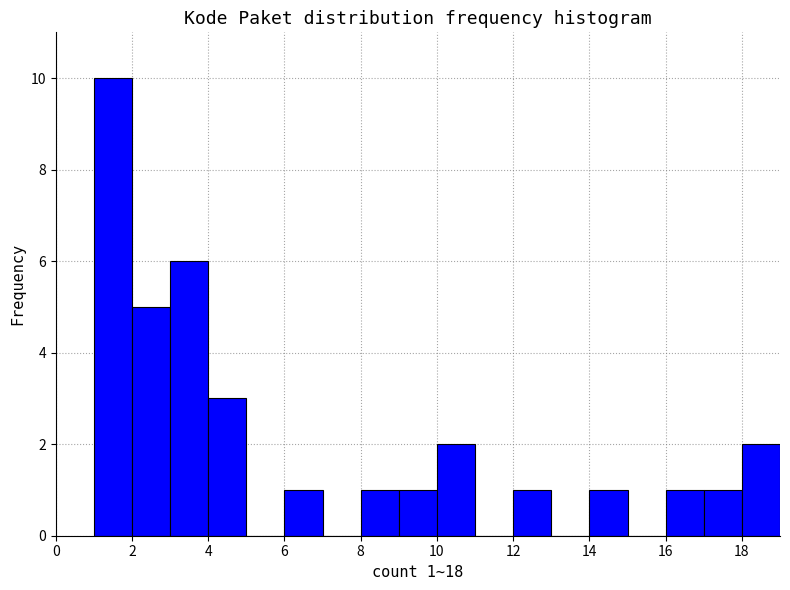

Over which range of the x-axis is the bar tallest?

1 to 2